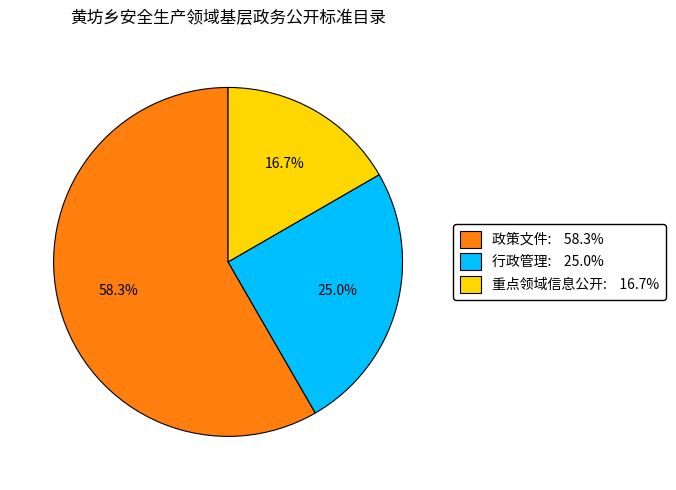

To the nearest percent, what portion does 政策文件 represent?

58%